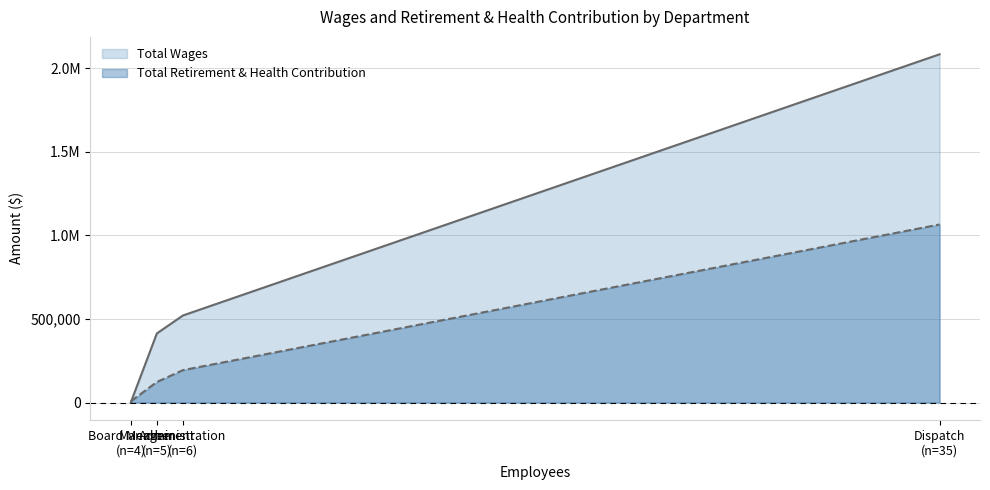

Which label corresponds to the largest value in the chart?

Dispatch